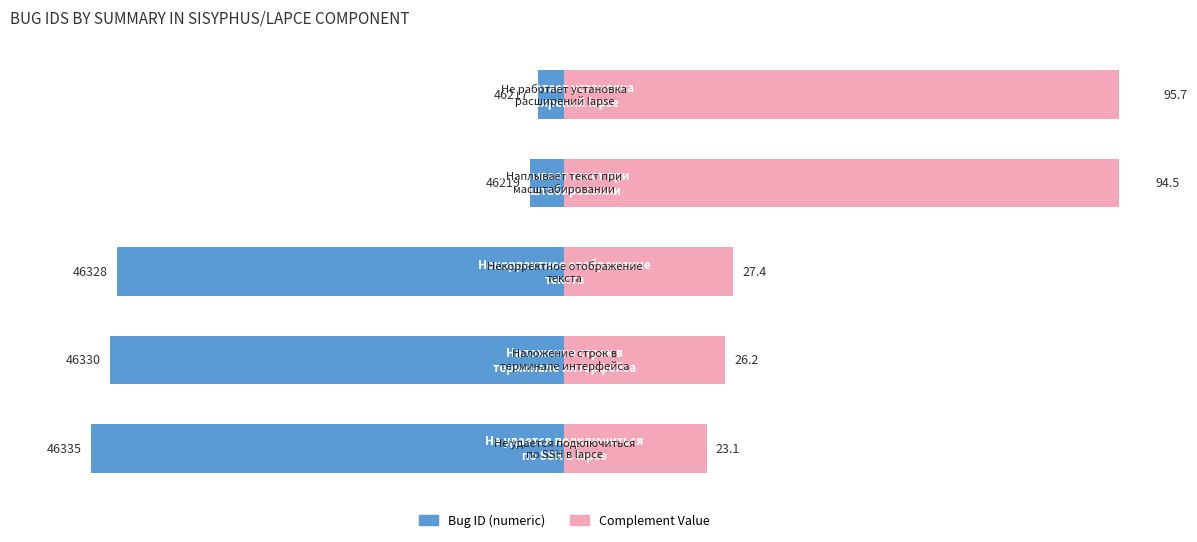

What is the greatest value displayed?

95.7